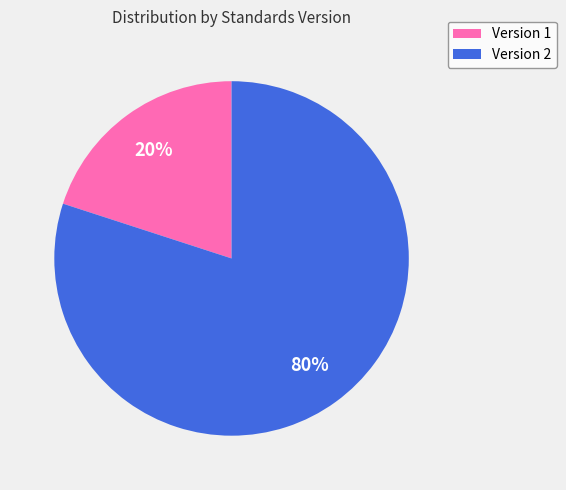

True or false: Version 1 accounts for 20% of the total.

True